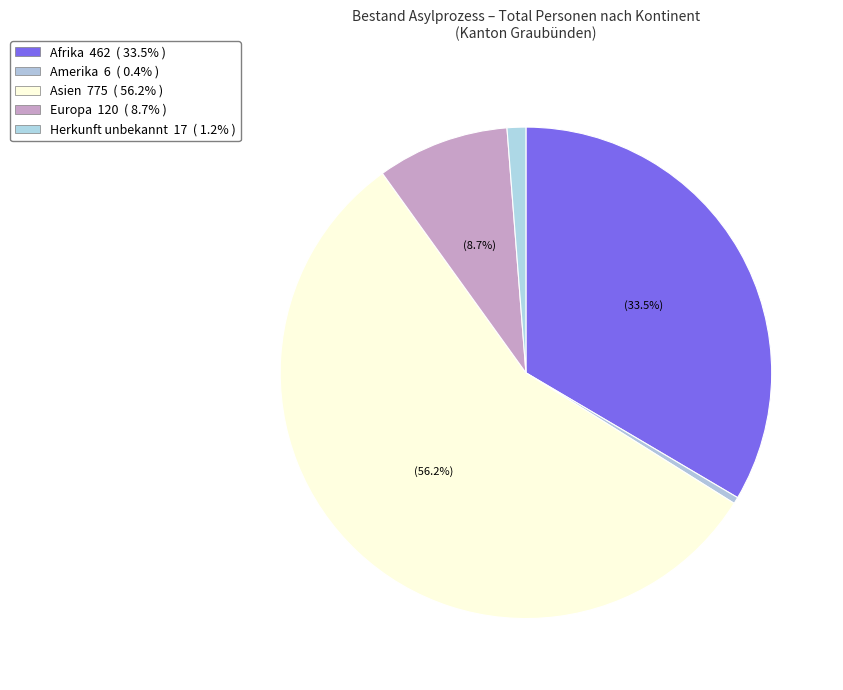

How many slices are in this pie chart?

5